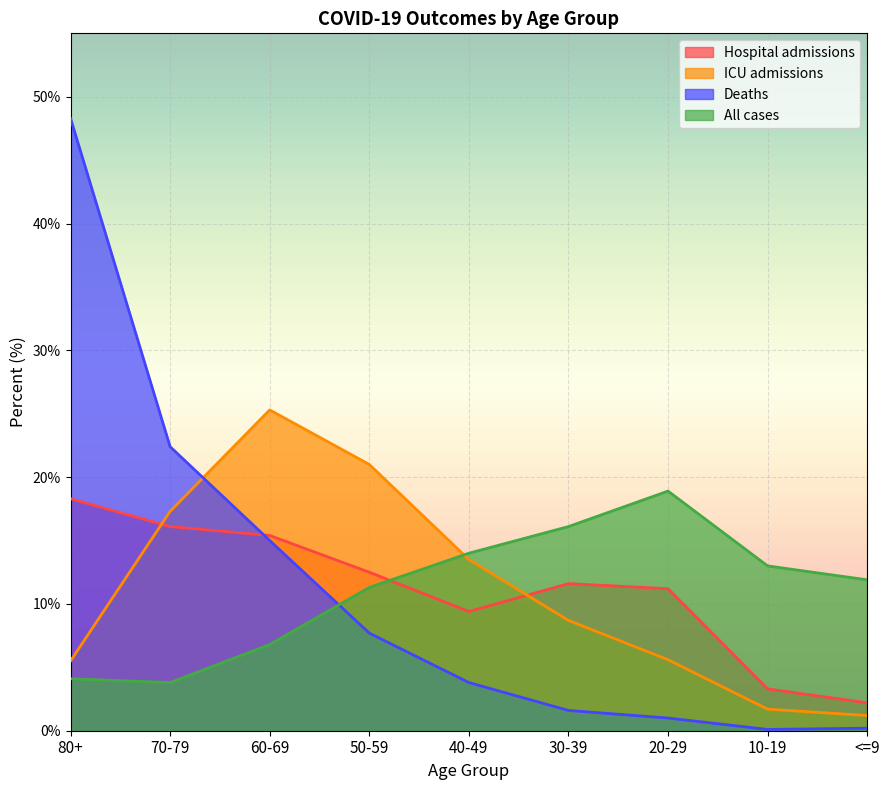

What is the value of the Hospital admissions point at the 1st from the left?

18.3